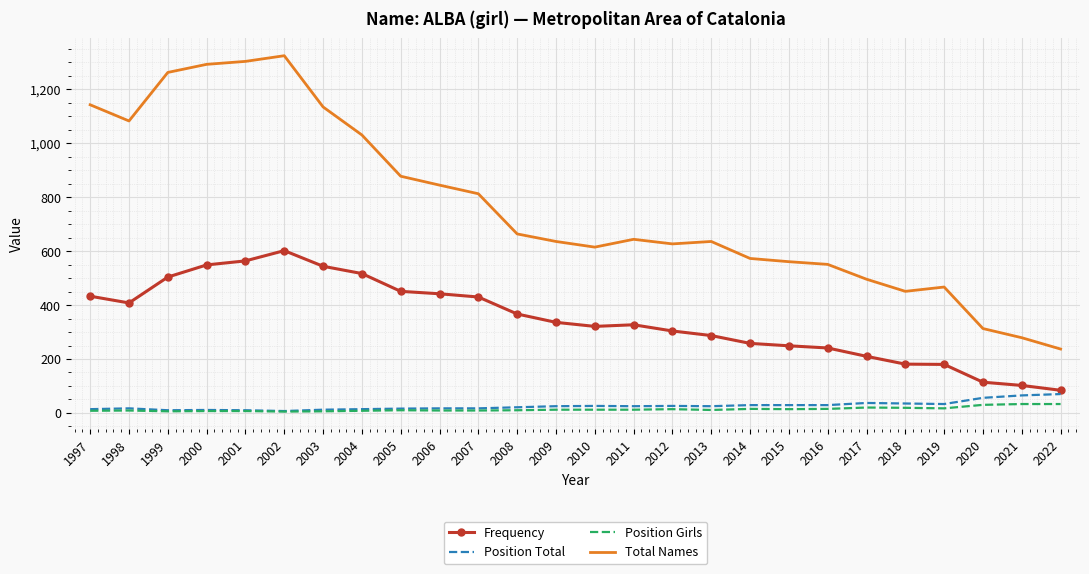

What is the maximum value shown in the chart?

1325